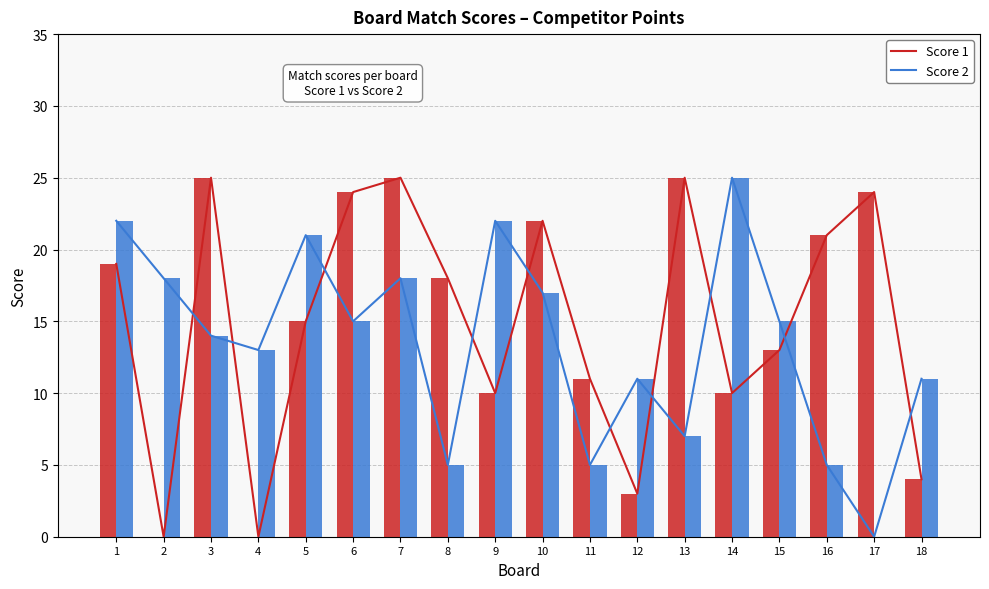

How many values in the Score 1 series exceed 18?

8